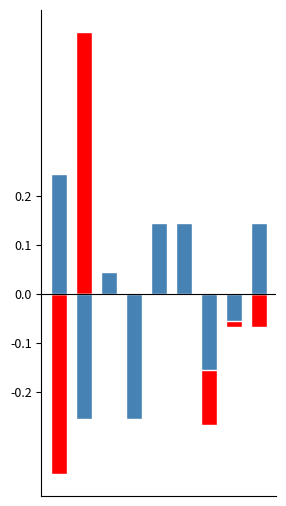

Is it true that Vault Score equals -0.1 at 3?

False